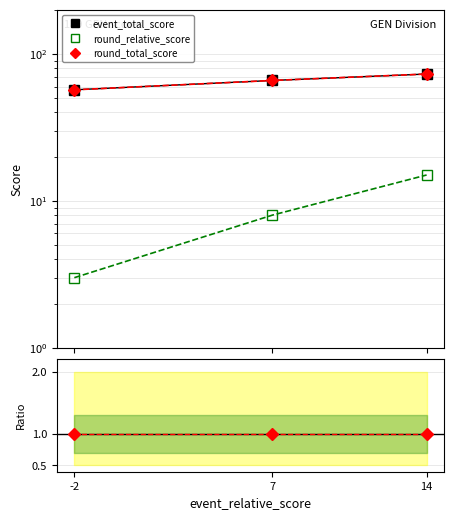

At 7, list the series in order from largest to smallest.

event_total_score, round_total_score, round_relative_score, round_total / event_total, round_rel / total